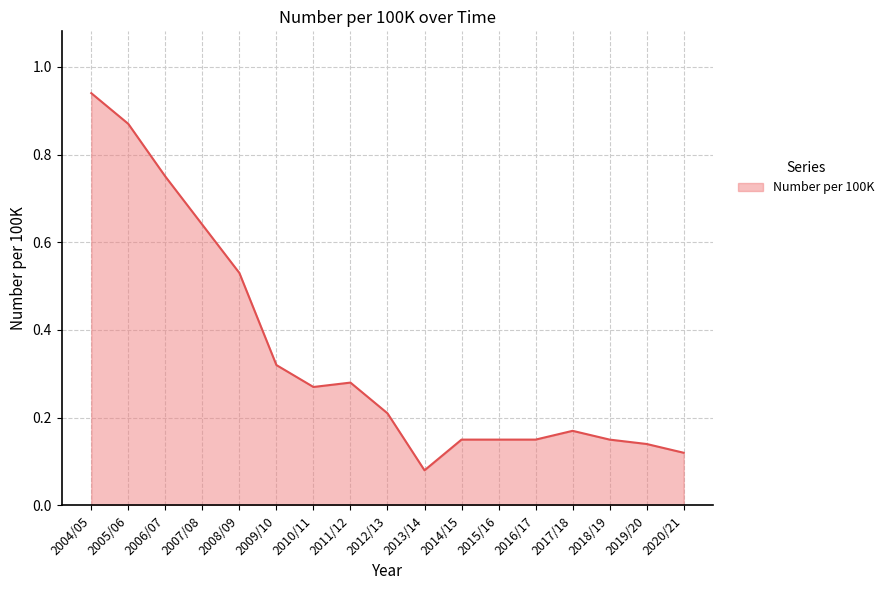

What position from the left is 2018/19?

15